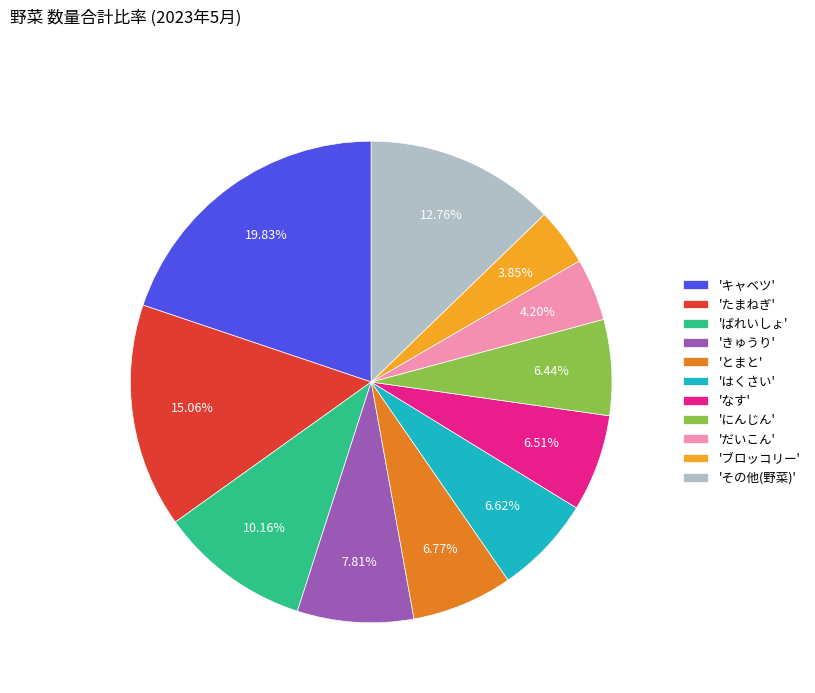

Does any single category account for the majority?

No